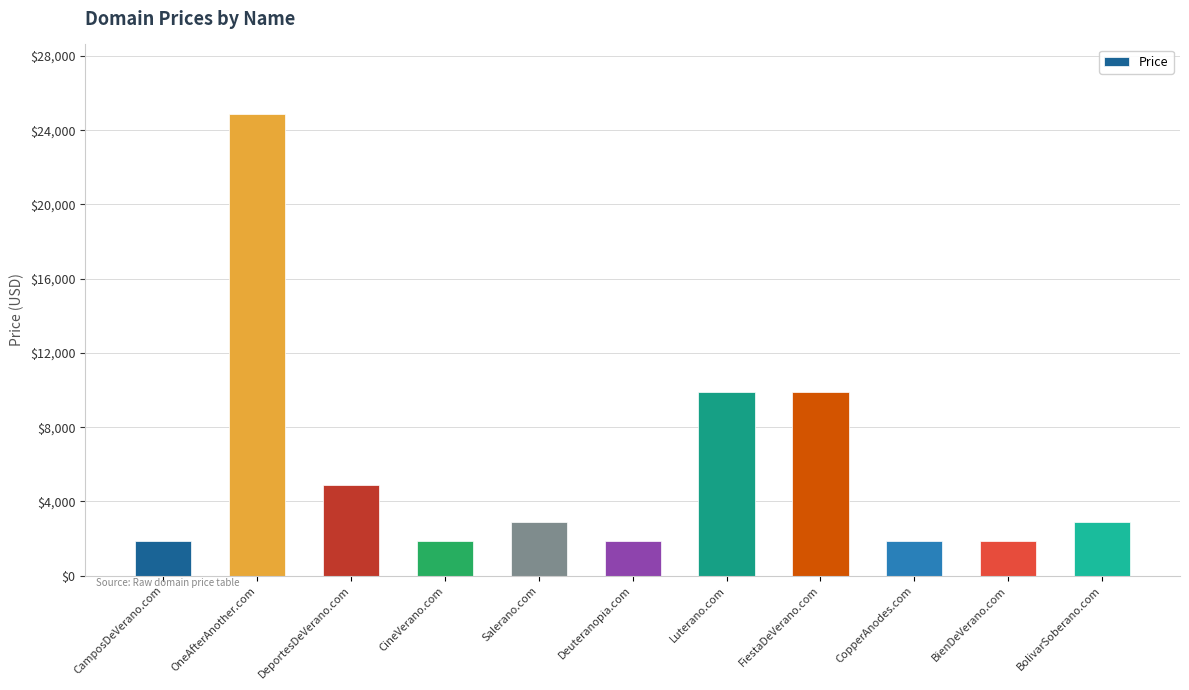

Is it true that the value at BolivarSoberano.com is 2888?

True